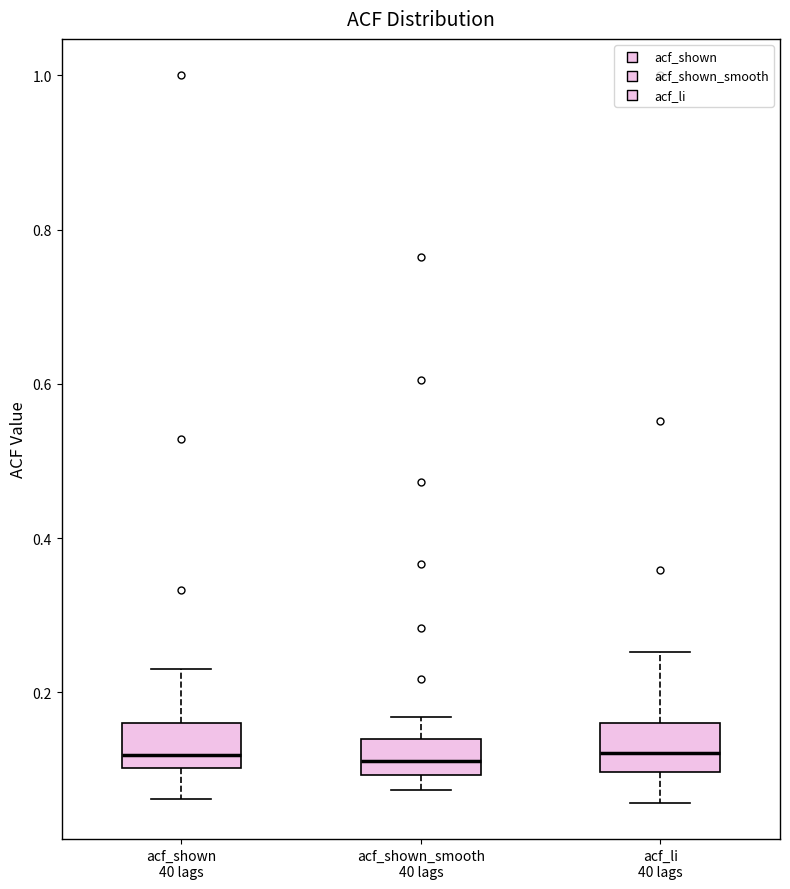

Where is the upper edge of the box for acf_shown_smooth 40 lags on the y-axis? The values are not printed on the chart, so give them approximately, as read against the axis.

0.14